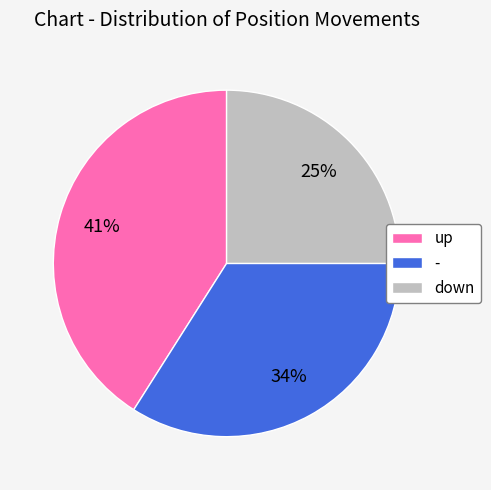

To the nearest percent, what is the combined percentage of - and up?

75%